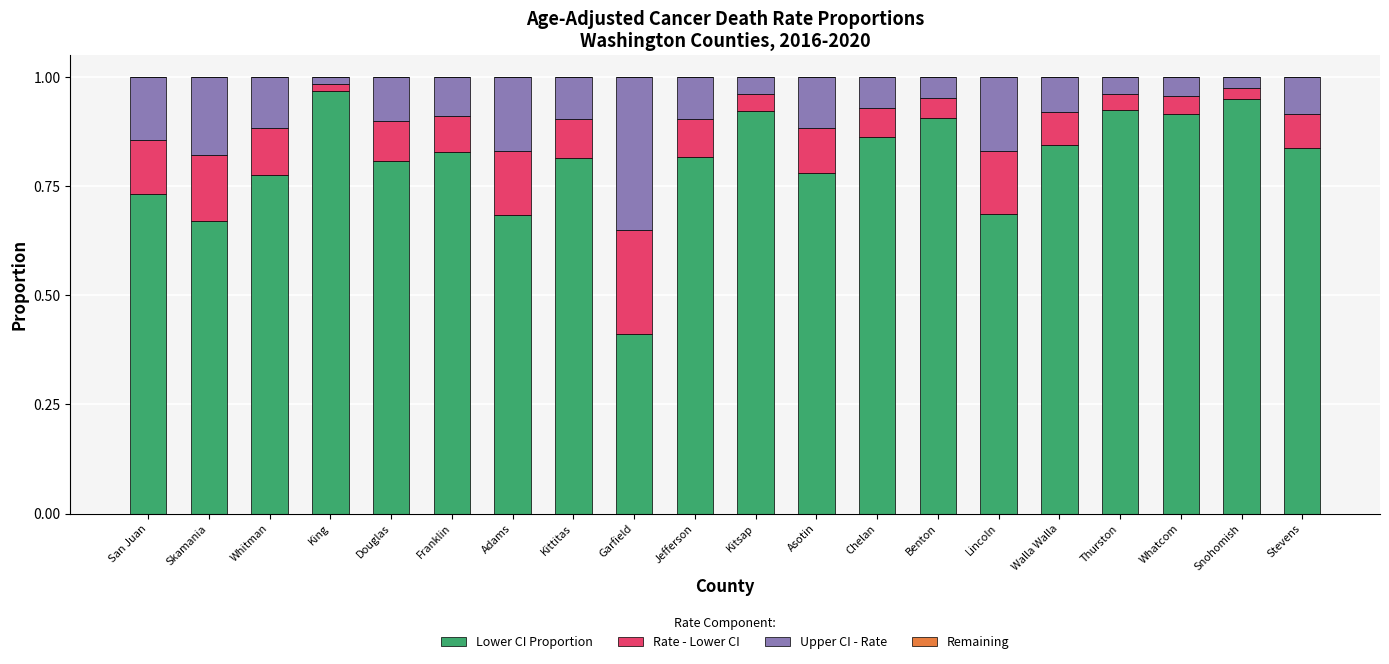

Is it true that Lower CI Proportion equals 0.8 at Walla Walla?

True